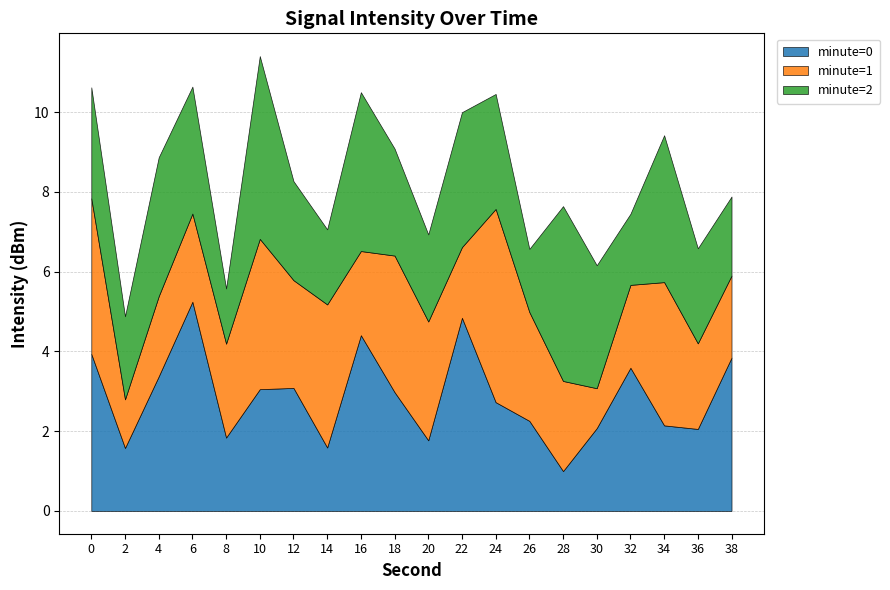

At which category is the sum across all series the highest?

10